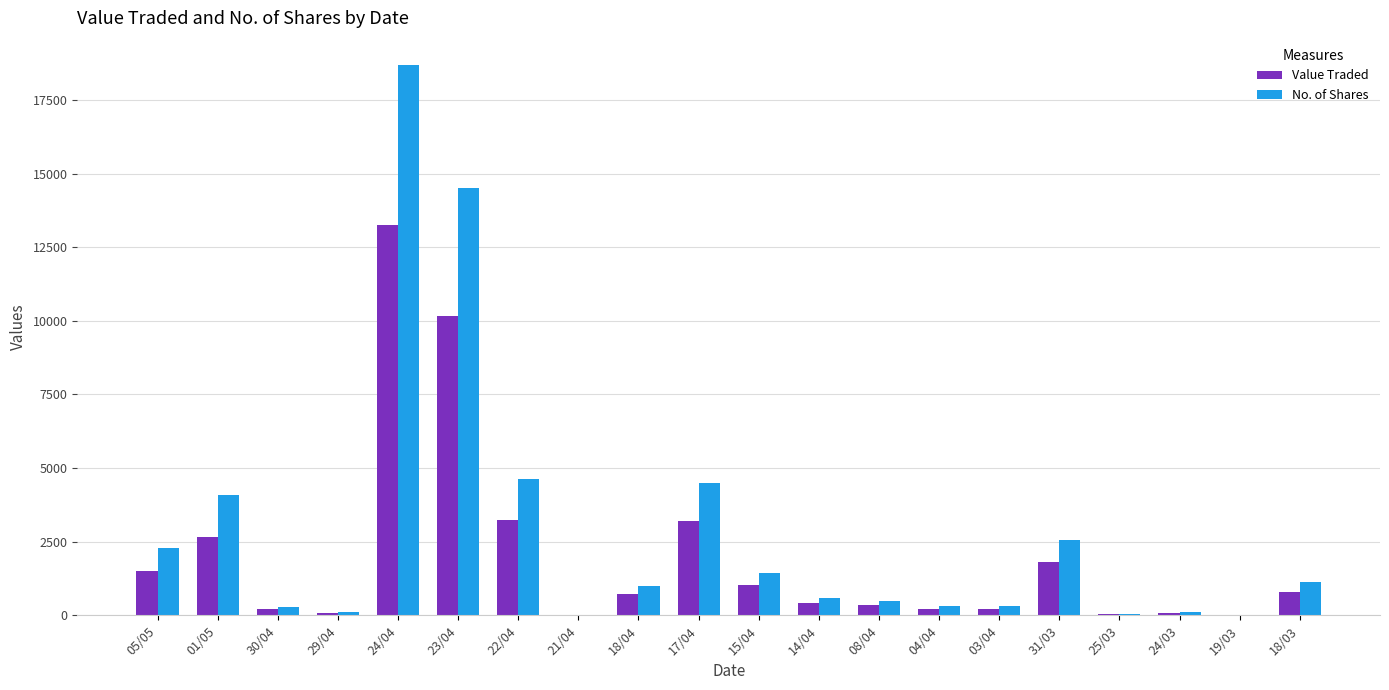

Between 15/04 and 19/03, which series saw the biggest shift?

No. of Shares